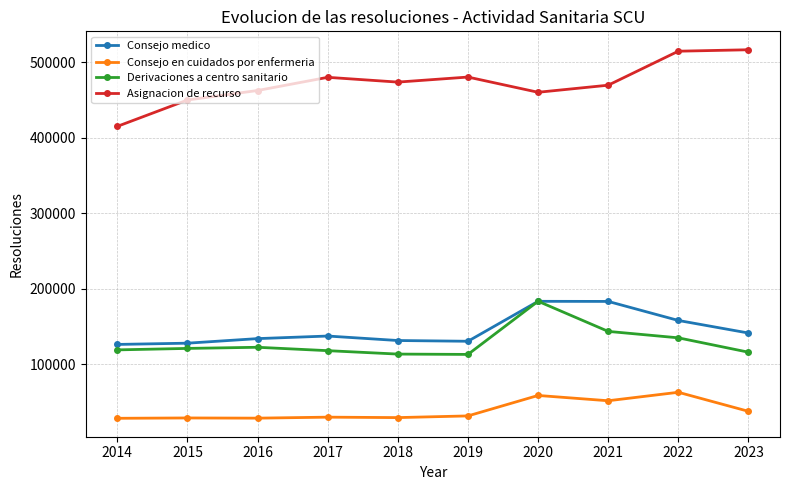

At which label does Asignacion de recurso first exceed 473922?

2017